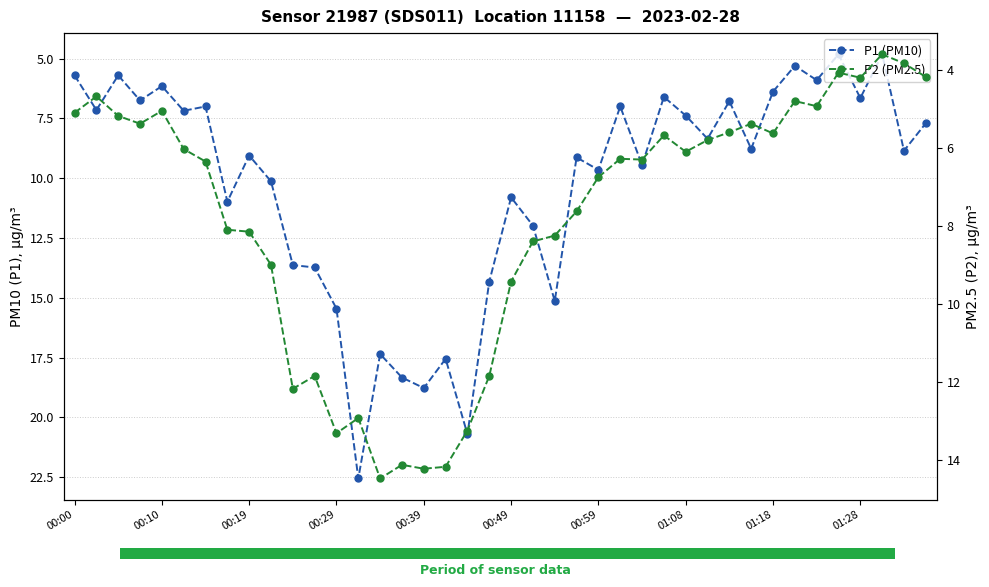

What is the label of the 17th bar from the right?

23